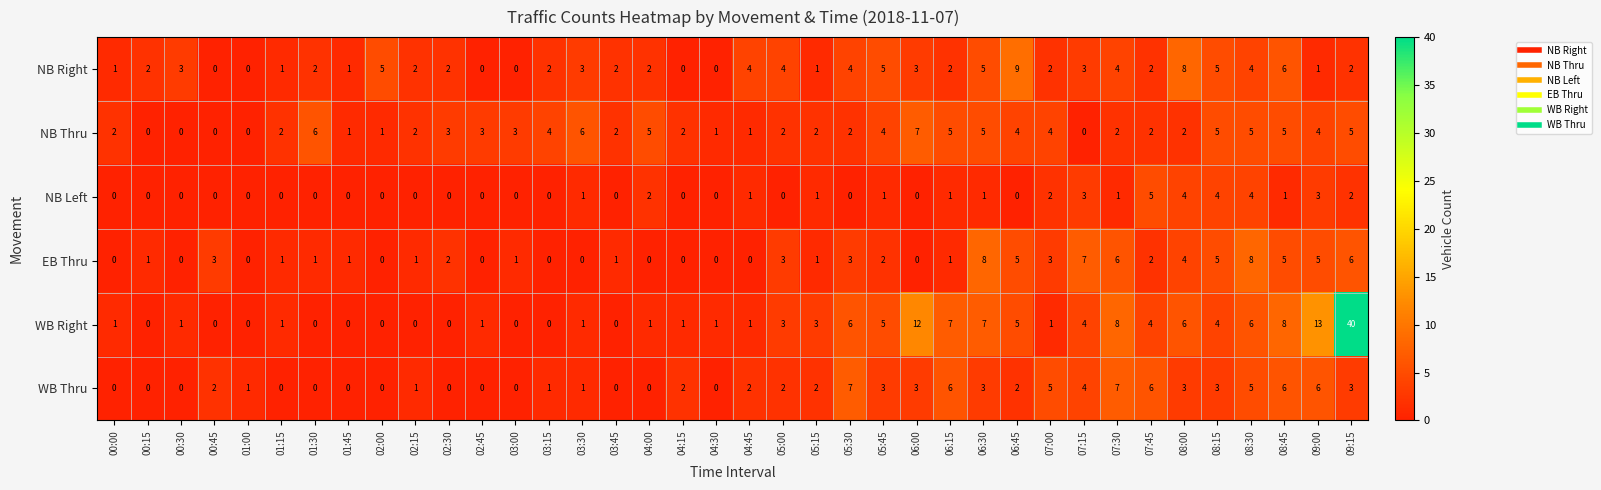

What is the maximum value shown in the chart?

40